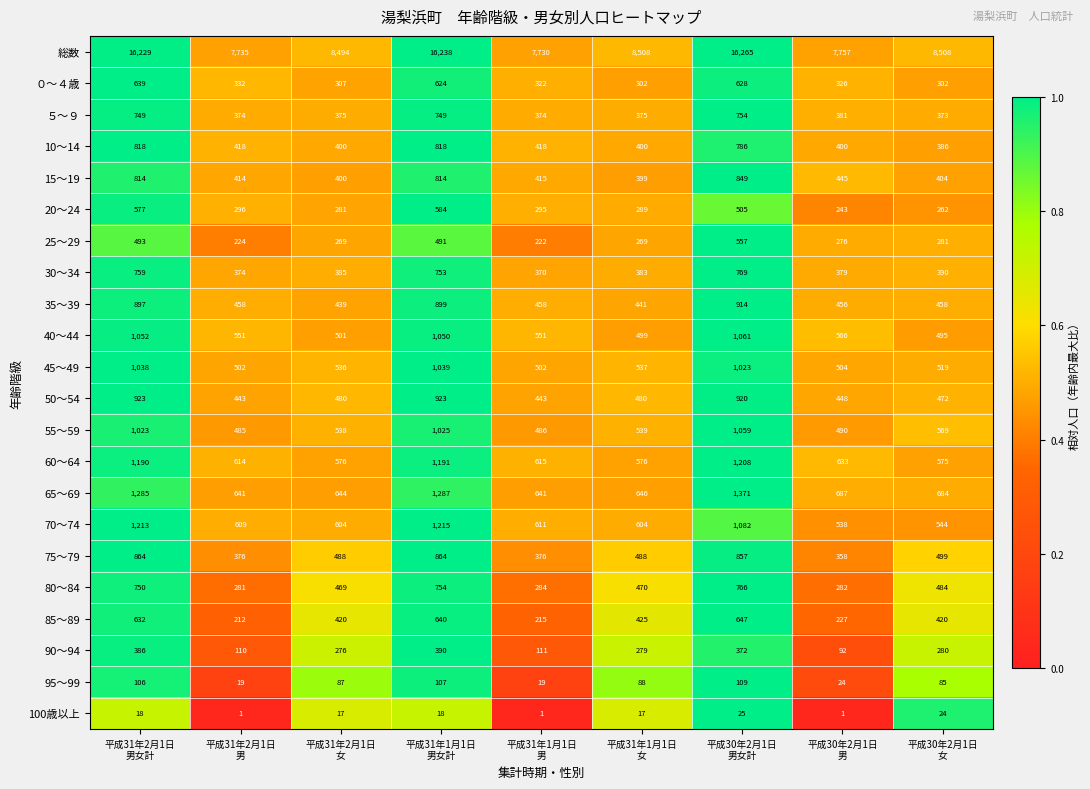

List the series in order of their peak value, lowest first.

100歳以上, 95～99, 90～94, 25～29, 20～24, ０～４歳, 85～89, ５～９, 80～84, 30～34, 10～14, 15～19, 75～79, 35～39, 50～54, 45～49, 55～59, 40～44, 60～64, 70～74, 65～69, 総数